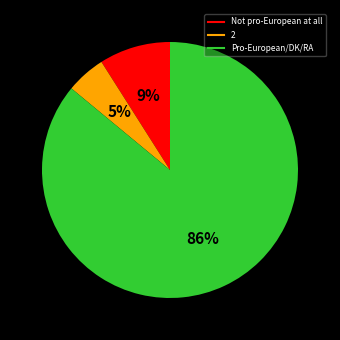

How many slices are in this pie chart?

3